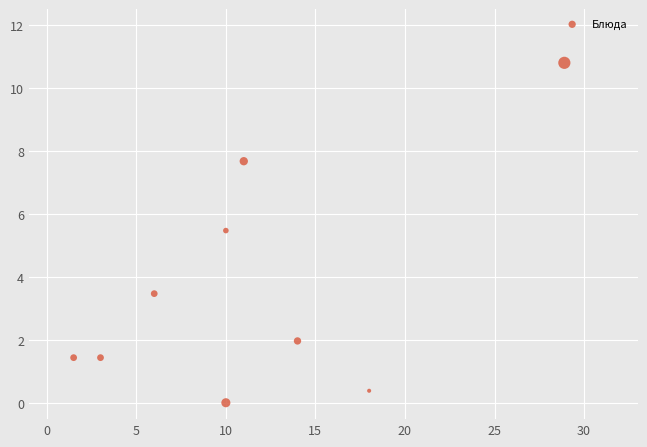

What is the range of Y values (max minus min)?

10.8